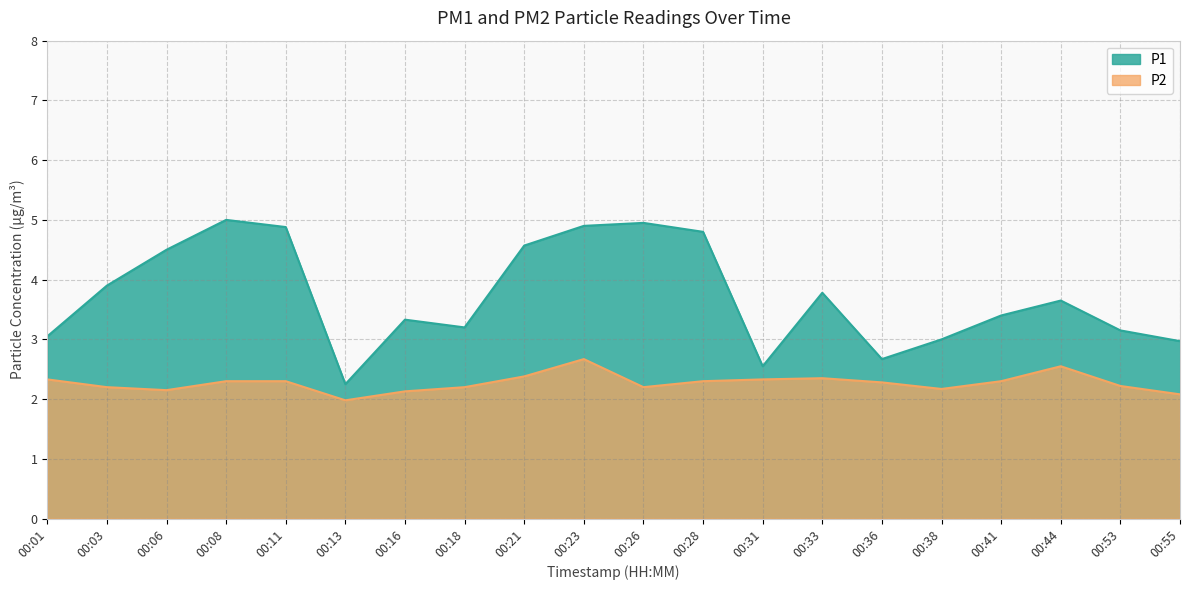

True or false: P1 and P2 intersect in this chart.

False